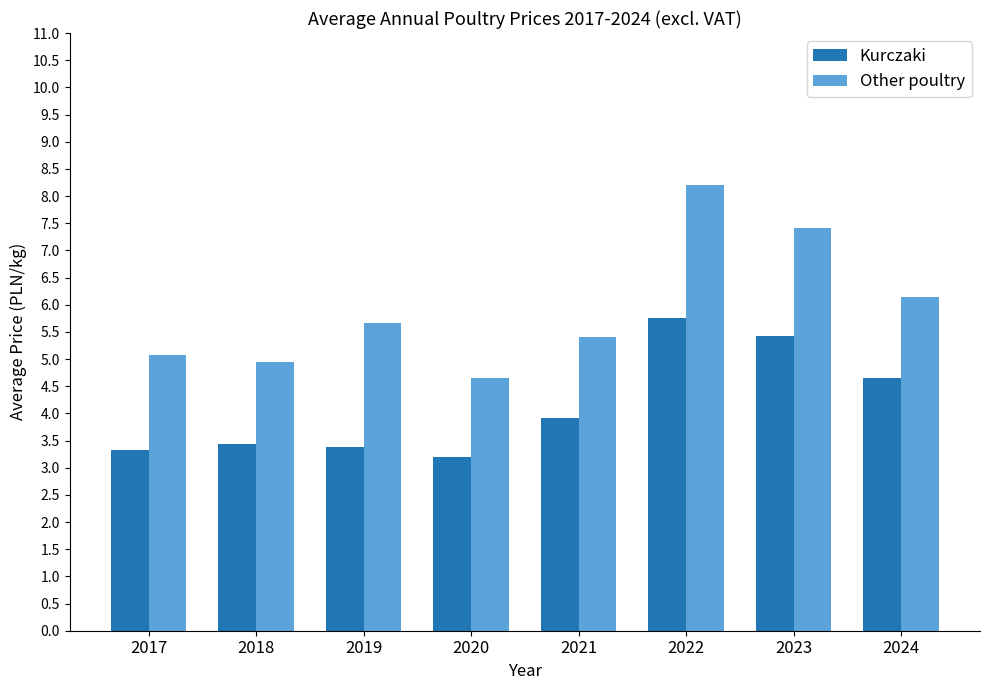

The Kurczaki series shows 3.2 at 2020. True or false?

True